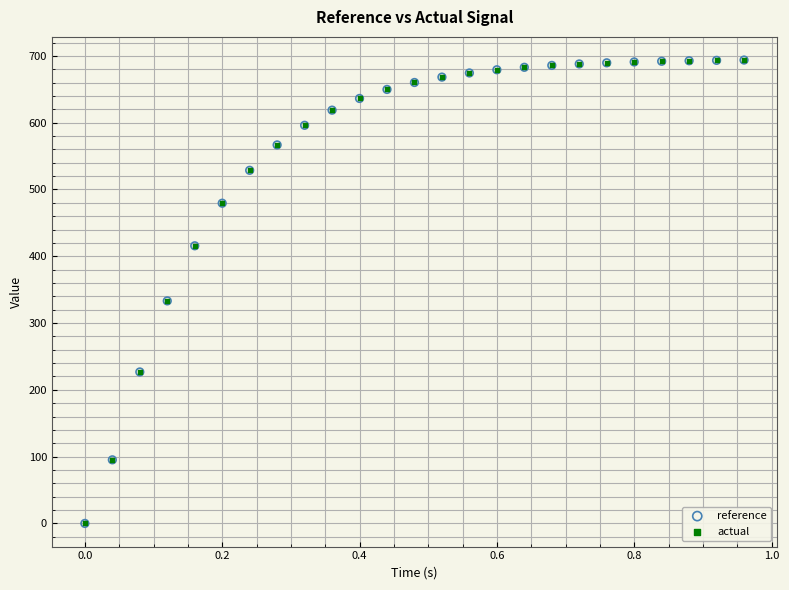

What are all the series names shown in the legend?

reference, actual